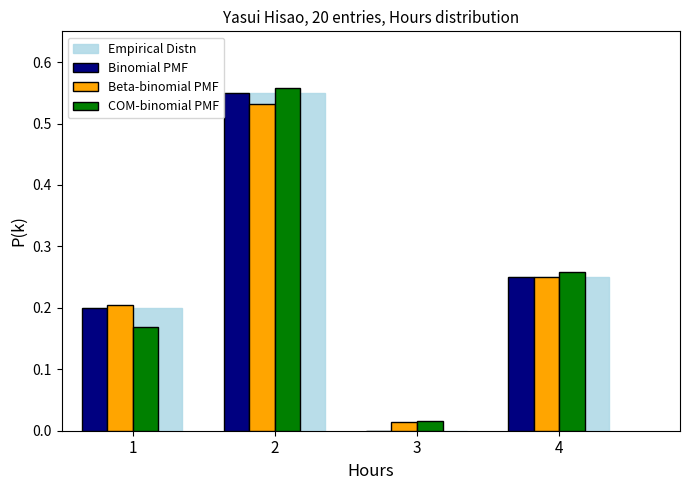

Is it true that COM-binomial PMF equals 0.2 at 1?

True